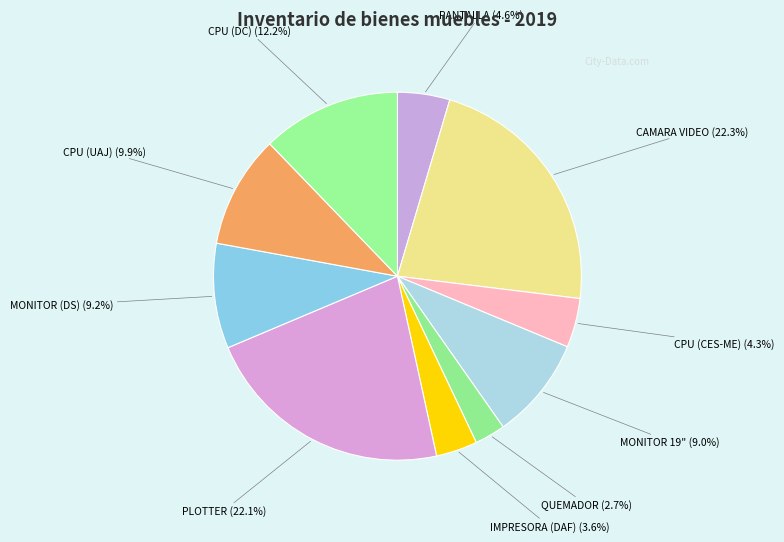

Is there a majority slice in this chart?

No